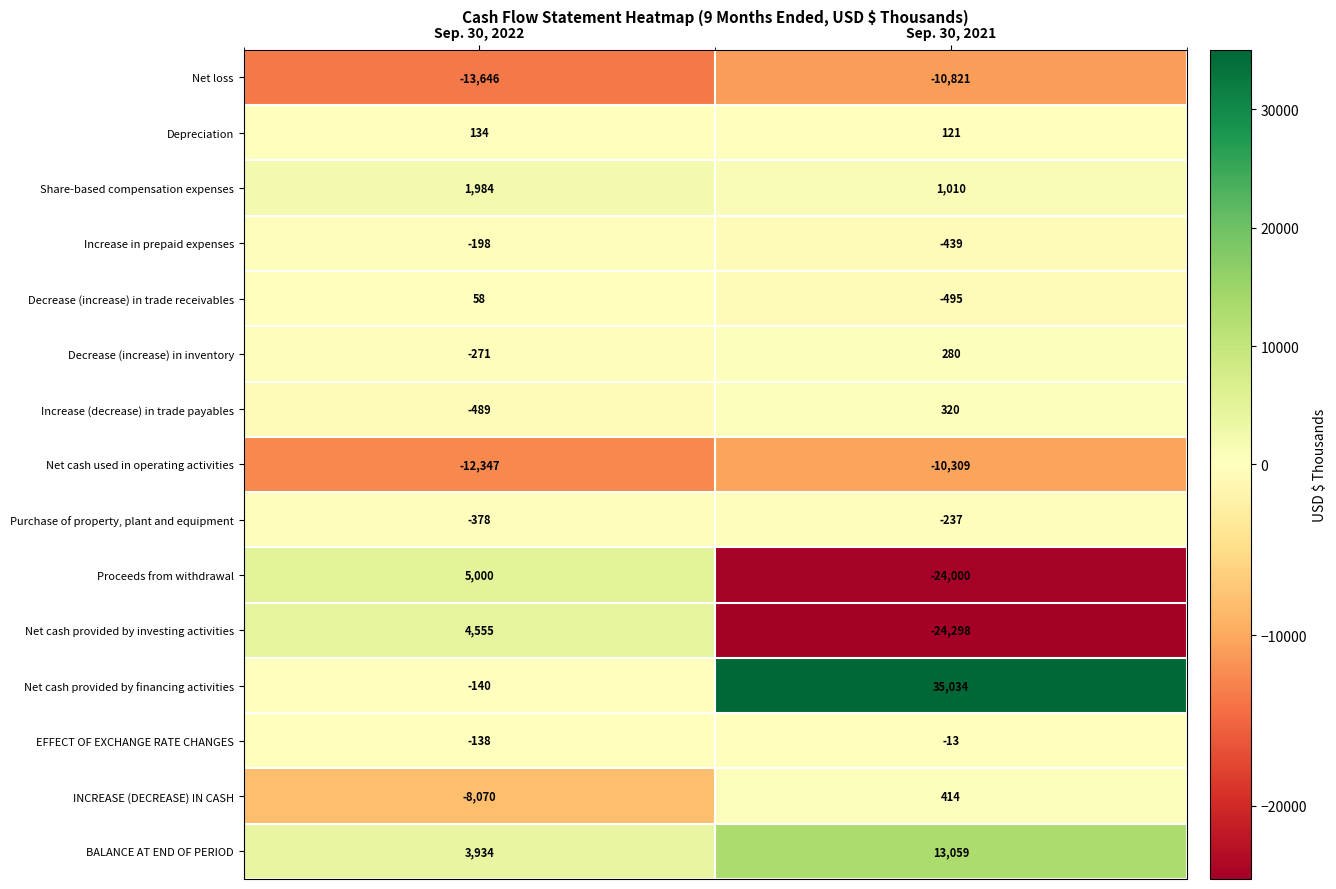

How many positive values does the Decrease (increase) in trade receivables series have?

1